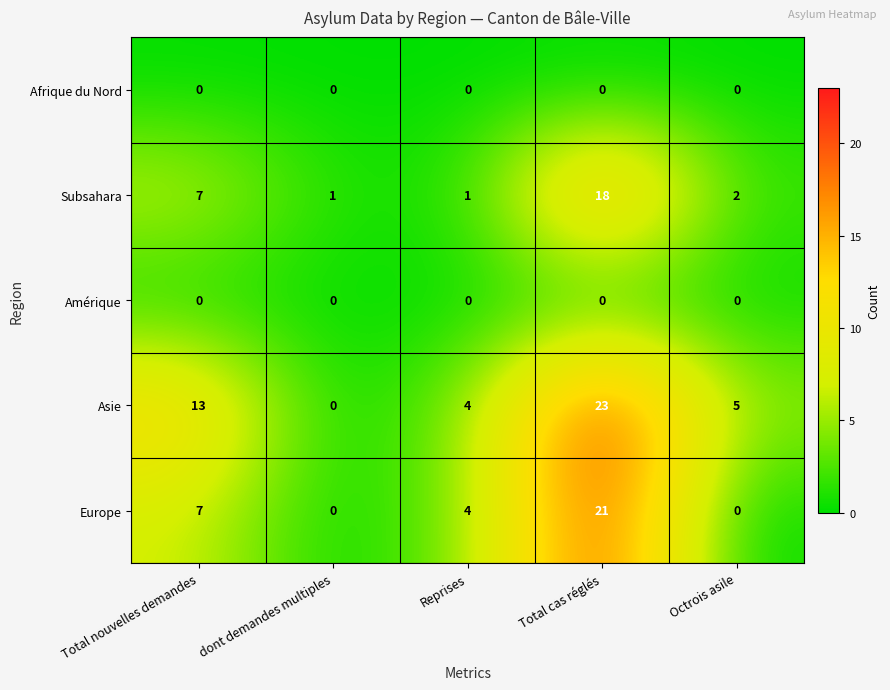

At which category does the chart reach its peak across all series?

Total cas réglés